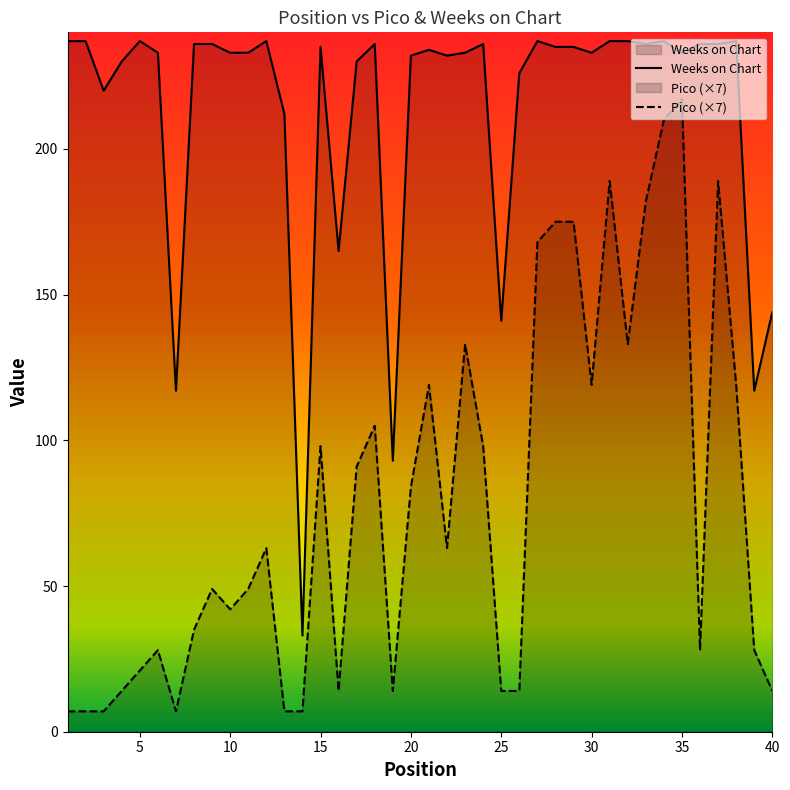

What is the difference between the maximum and minimum values in the Pico series?

210